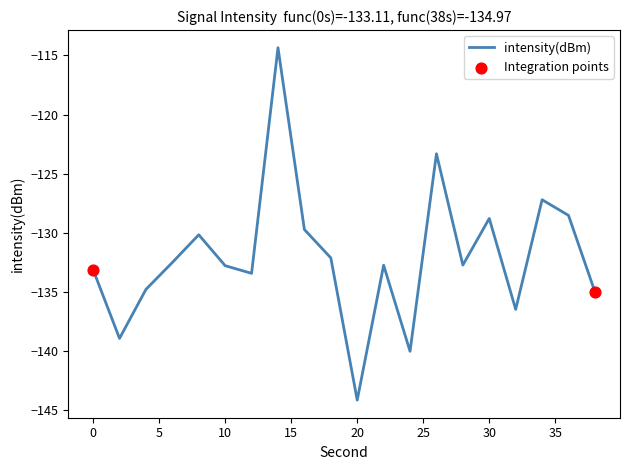

What is the greatest value displayed?

-114.3